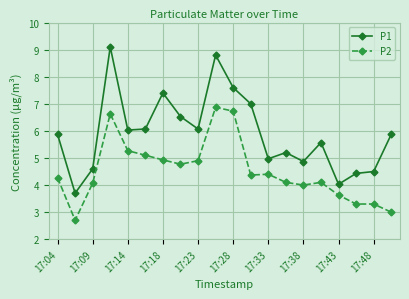

What is the smallest value displayed?

2.7